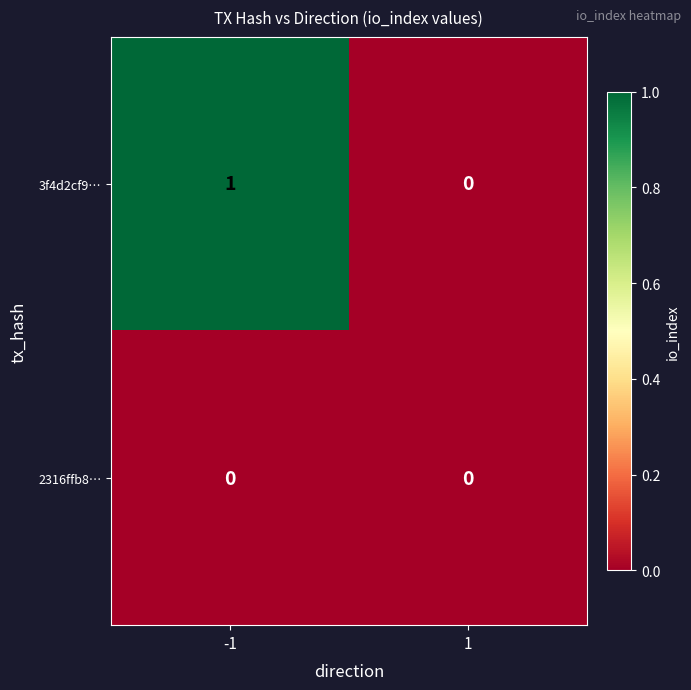

Reading left to right, extract all data points from this chart.

3f4d2cf9…: 1	0
2316ffb8…: 0	0